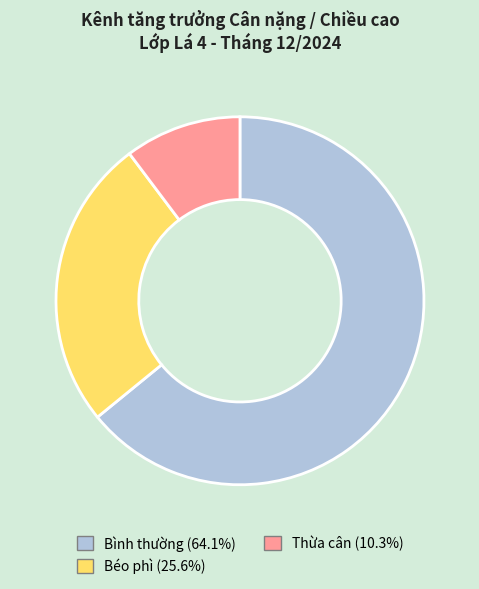

Which category has the smallest portion of the pie?

Thừa cân